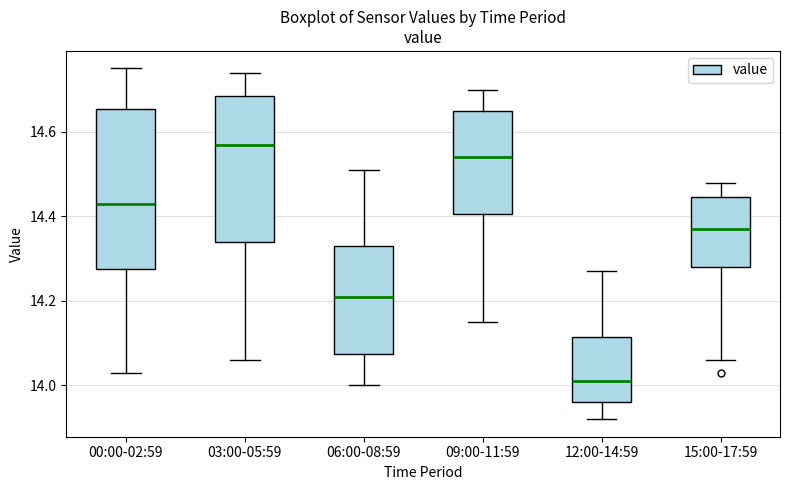

Reading left to right, transcribe this box plot: for each box, give where its median line is, the range the box spans, and where its two whiskers end, as read against the y-axis. The values are not printed on the chart, so give them approximately, as read against the axis.

00:00-02:59: median 14.44, box 14.28 to 14.66, whiskers 14.04 to 14.76
03:00-05:59: median 14.58, box 14.34 to 14.68, whiskers 14.06 to 14.74
06:00-08:59: median 14.22, box 14.08 to 14.34, whiskers 14.00 to 14.52
09:00-11:59: median 14.54, box 14.40 to 14.66, whiskers 14.16 to 14.70
12:00-14:59: median 14.02, box 13.96 to 14.12, whiskers 13.92 to 14.28
15:00-17:59: median 14.38, box 14.28 to 14.44, whiskers 14.06 to 14.48